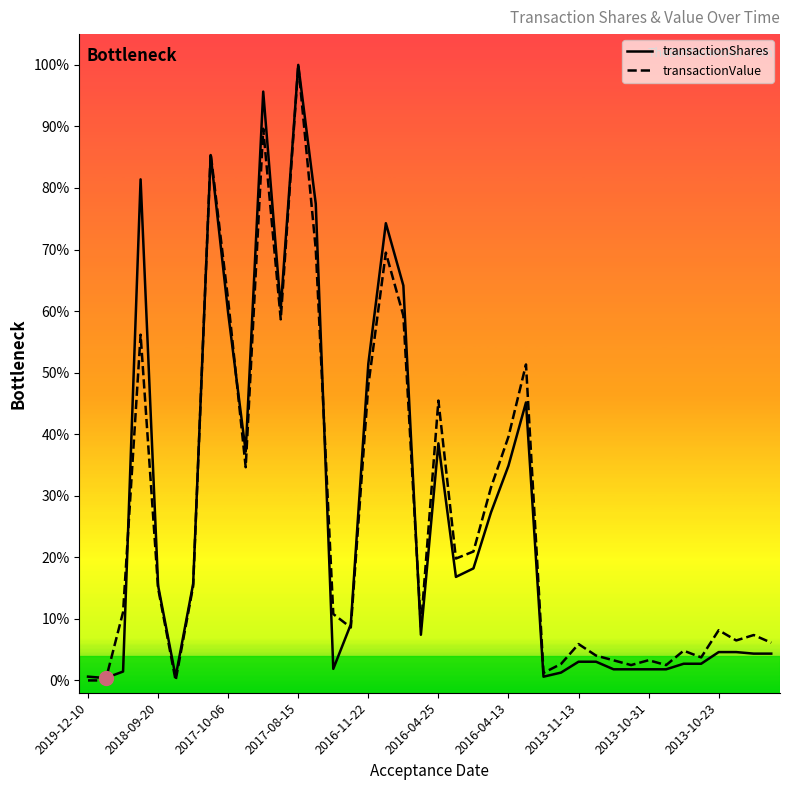

After their last crossing, which series has the higher values: transactionShares or transactionValue?

transactionValue